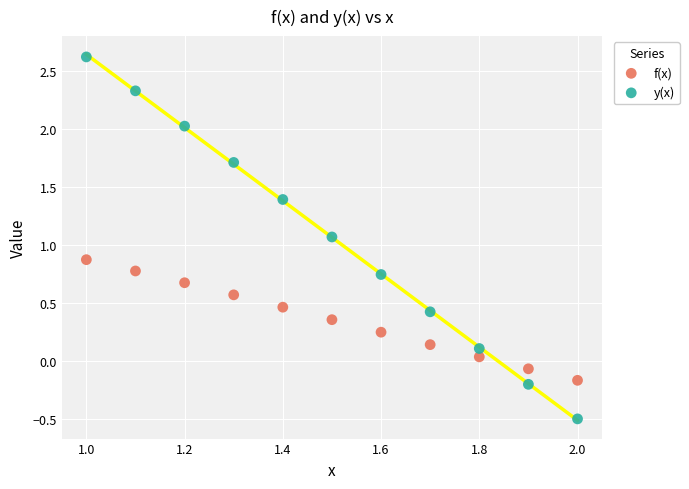

Which series contains the lowest Y value?

y(x)